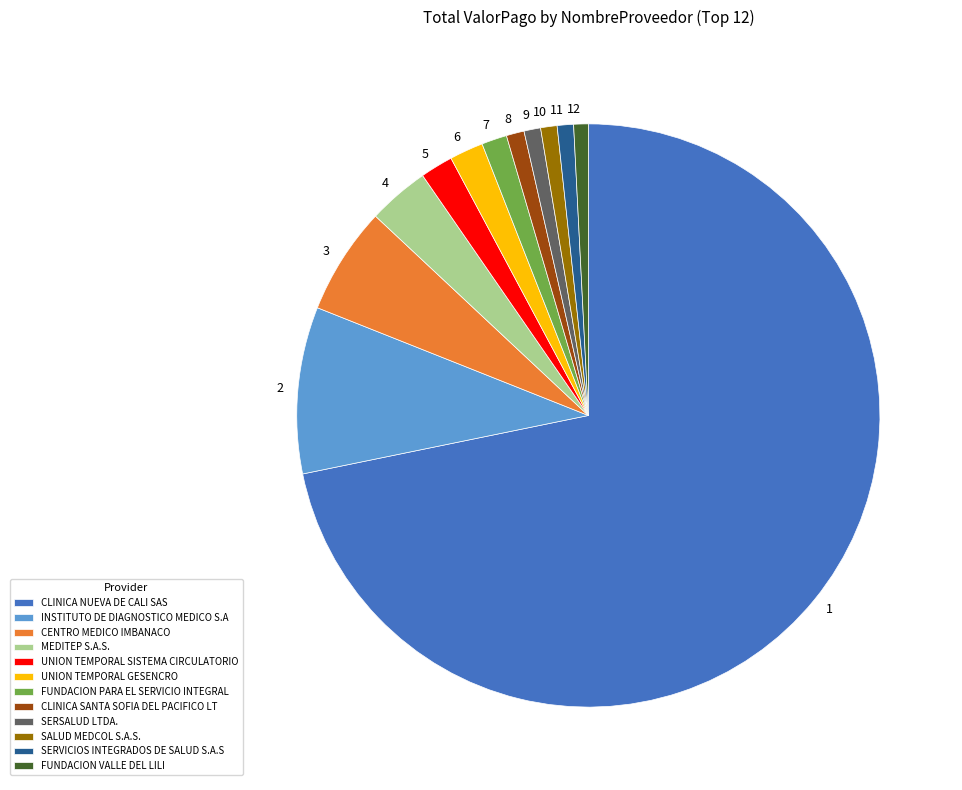

Combined, do 10 and 2 account for over 50%?

No